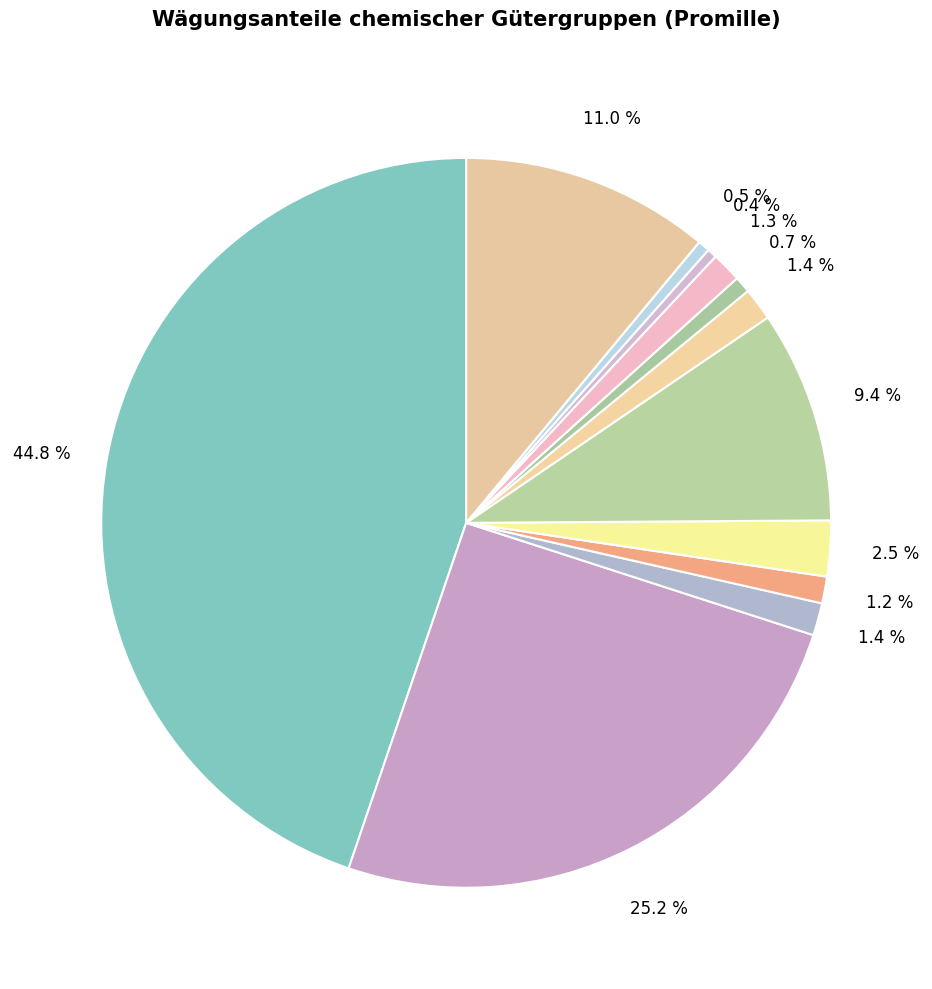

How many segments does this pie chart have?

12